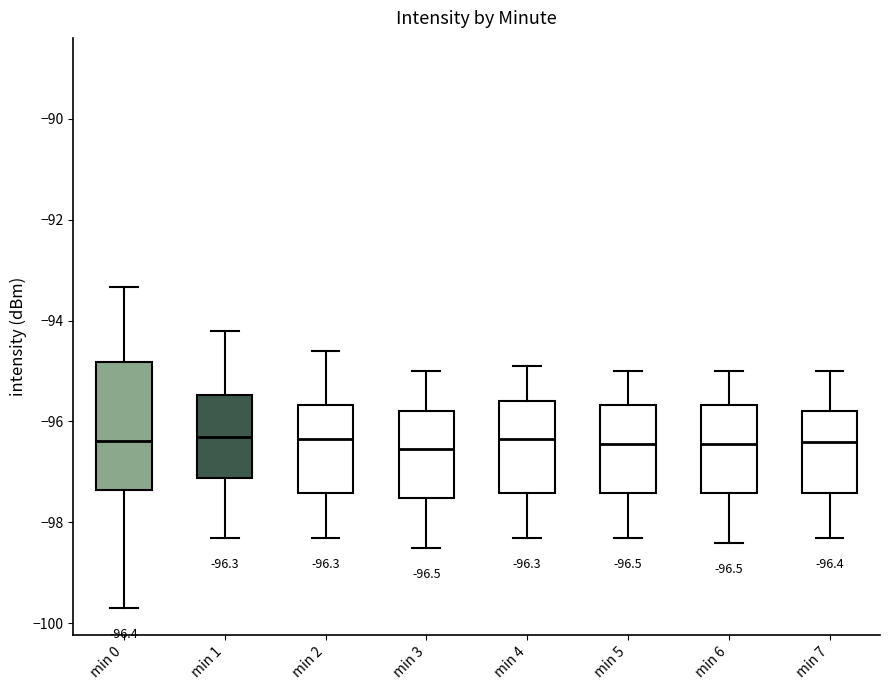

Which box is the tallest, from its lower edge to its upper edge?

min 0